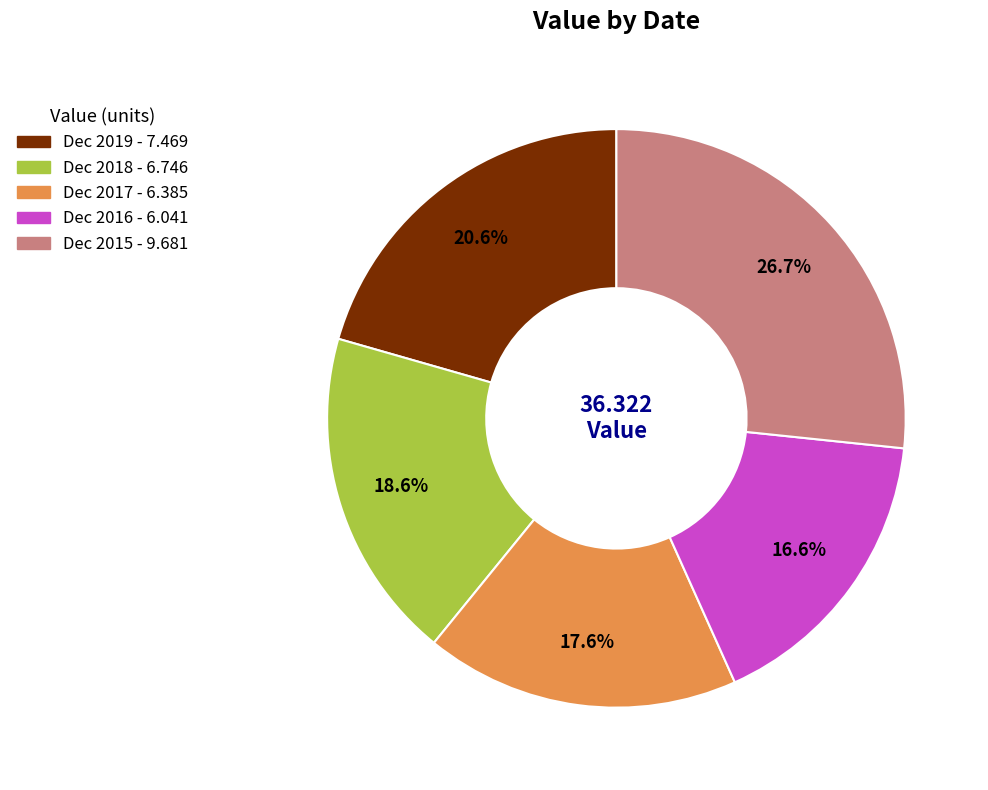

Count the number of slices in the pie.

5